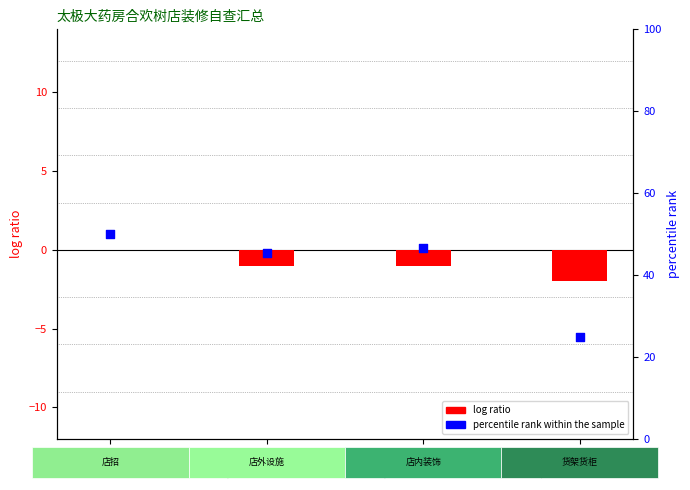

At which category is the sum across all series the highest?

店招